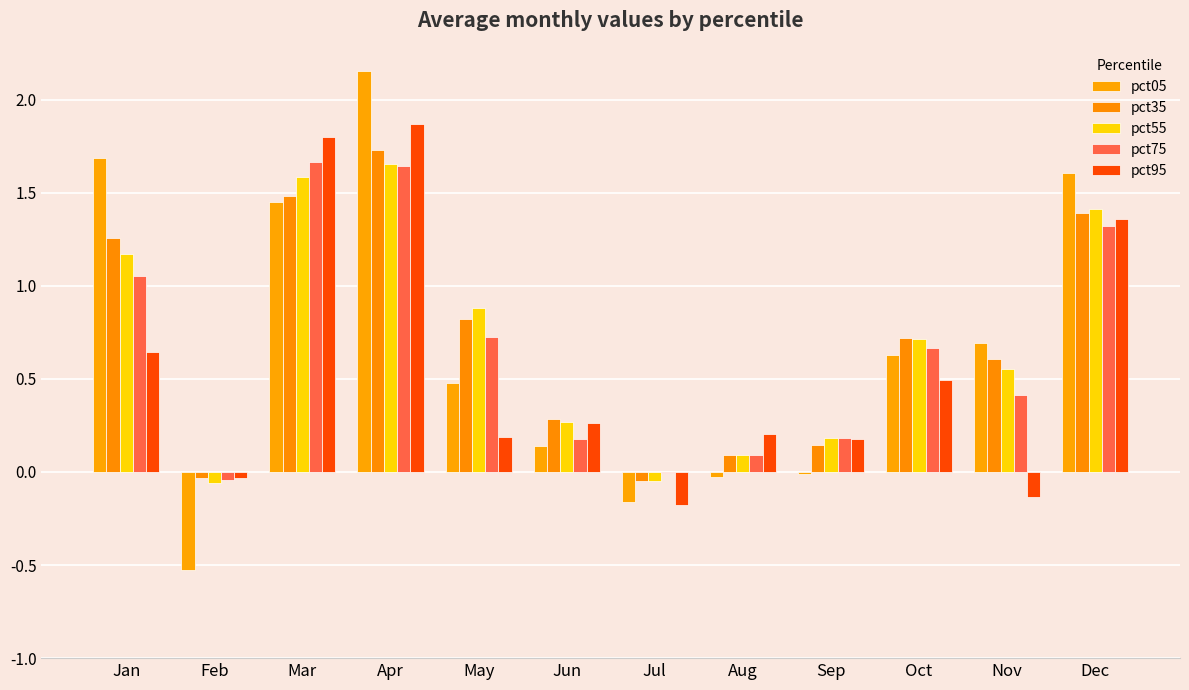

Reading left to right, transcribe all the data shown in this chart.

pct05: Jan=1.7	Feb=-0.5	Mar=1.4	Apr=2.2	May=0.5	Jun=0.1	Jul=-0.2	Aug=-0.0	Sep=-0.0	Oct=0.6	Nov=0.7	Dec=1.6
pct35: Jan=1.3	Feb=-0.0	Mar=1.5	Apr=1.7	May=0.8	Jun=0.3	Jul=-0.1	Aug=0.1	Sep=0.1	Oct=0.7	Nov=0.6	Dec=1.4
pct55: Jan=1.2	Feb=-0.1	Mar=1.6	Apr=1.7	May=0.9	Jun=0.3	Jul=-0.0	Aug=0.1	Sep=0.2	Oct=0.7	Nov=0.6	Dec=1.4
pct75: Jan=1.1	Feb=-0.0	Mar=1.7	Apr=1.6	May=0.7	Jun=0.2	Jul=-0.0	Aug=0.1	Sep=0.2	Oct=0.7	Nov=0.4	Dec=1.3
pct95: Jan=0.6	Feb=-0.0	Mar=1.8	Apr=1.9	May=0.2	Jun=0.3	Jul=-0.2	Aug=0.2	Sep=0.2	Oct=0.5	Nov=-0.1	Dec=1.4